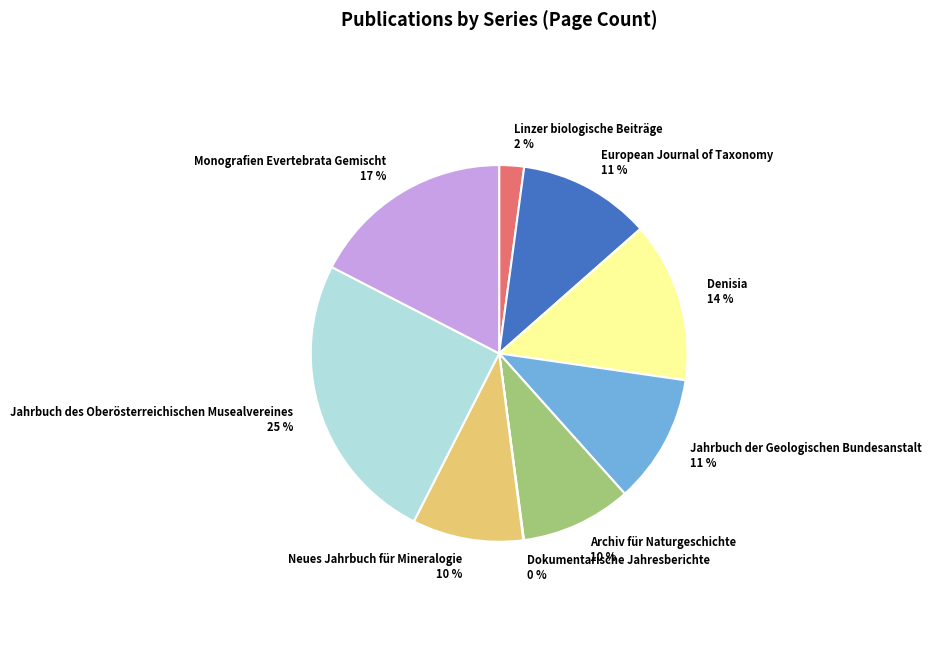

What percentage is the Linzer biologische Beiträge slice, to the nearest percent?

2%